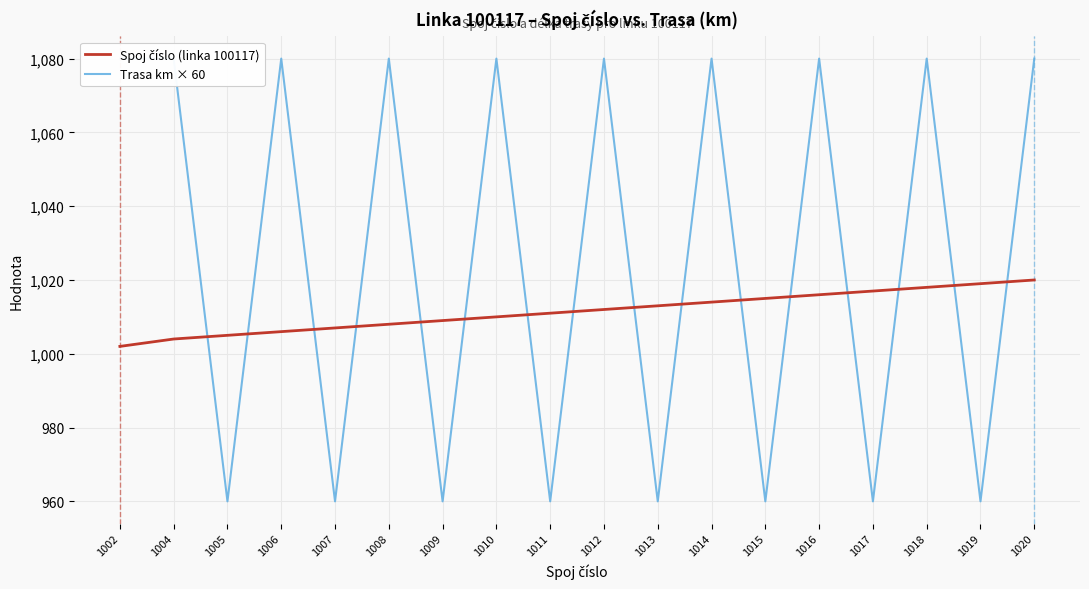

Which series has the largest total across all categories?

Trasa km × 60